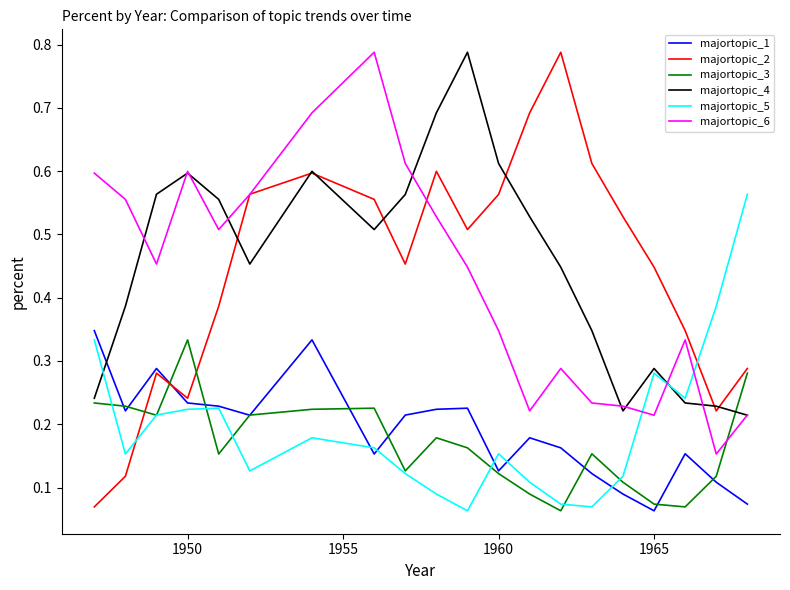

How many times do majortopic_1 and majortopic_4 cross each other?

1